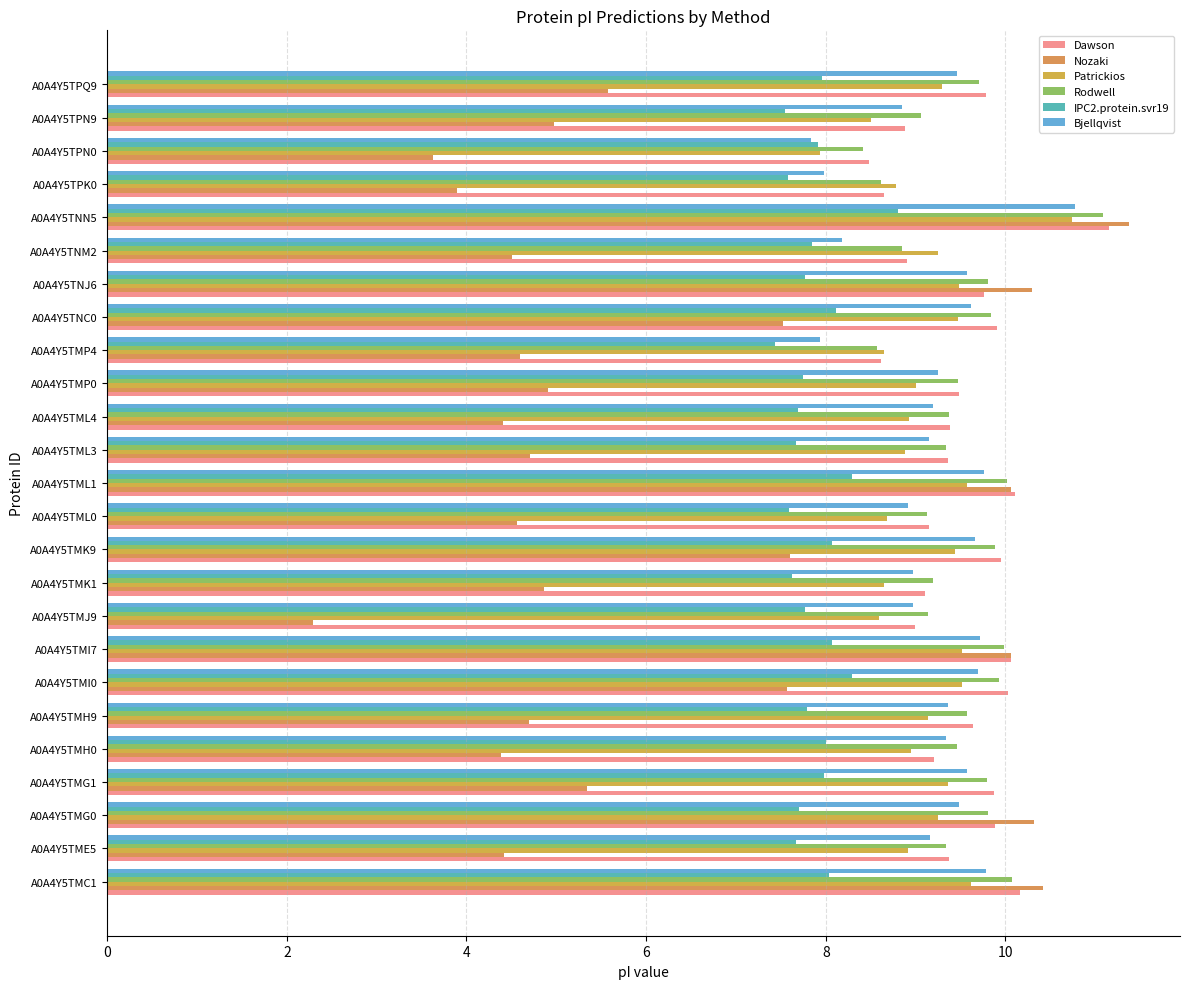

What is the lowest value of the Bjellqvist series?

7.8